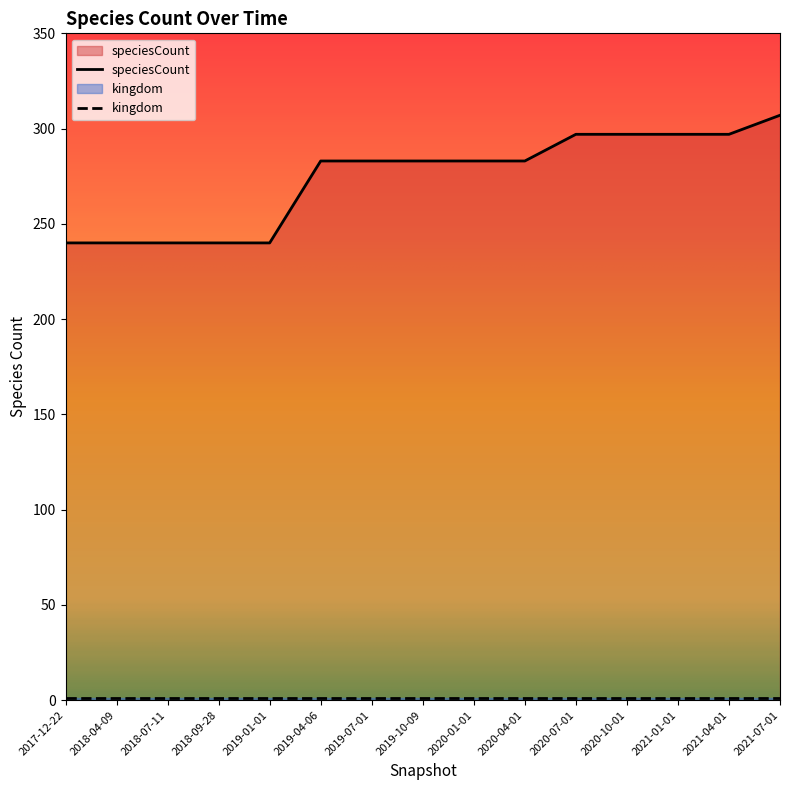

Reading left to right, list all the values displayed in this chart.

240	240	240	240	240	283	283	283	283	283	297	297	297	297	307